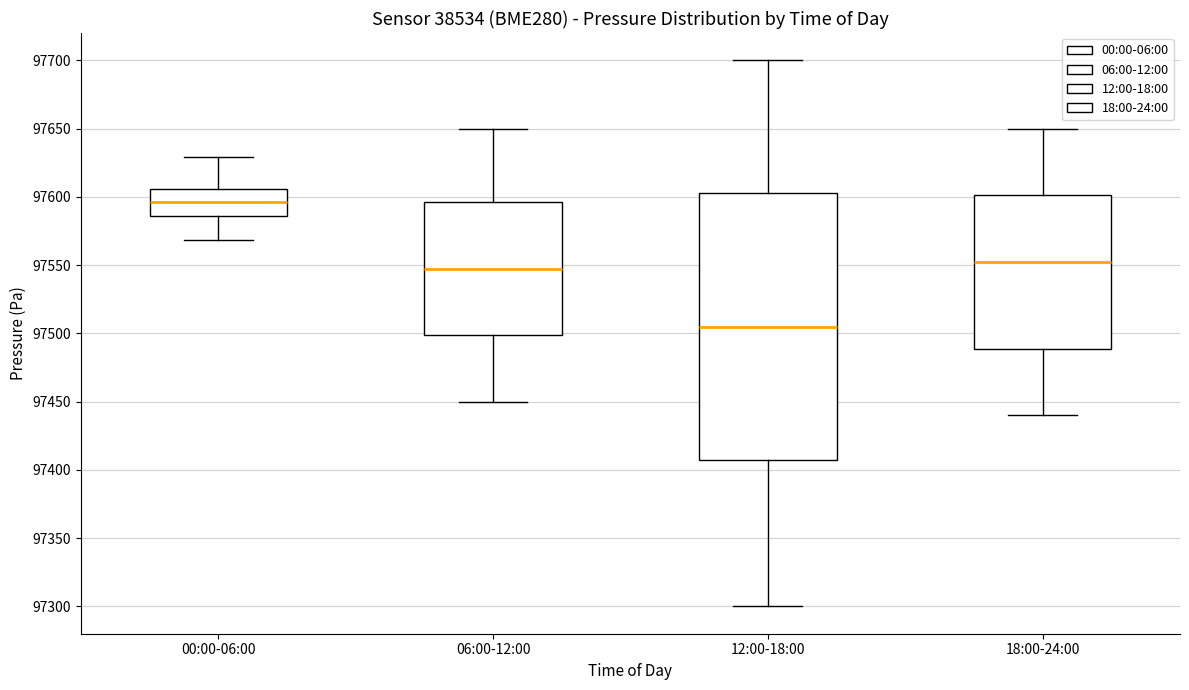

Which box has the highest median line?

00:00-06:00